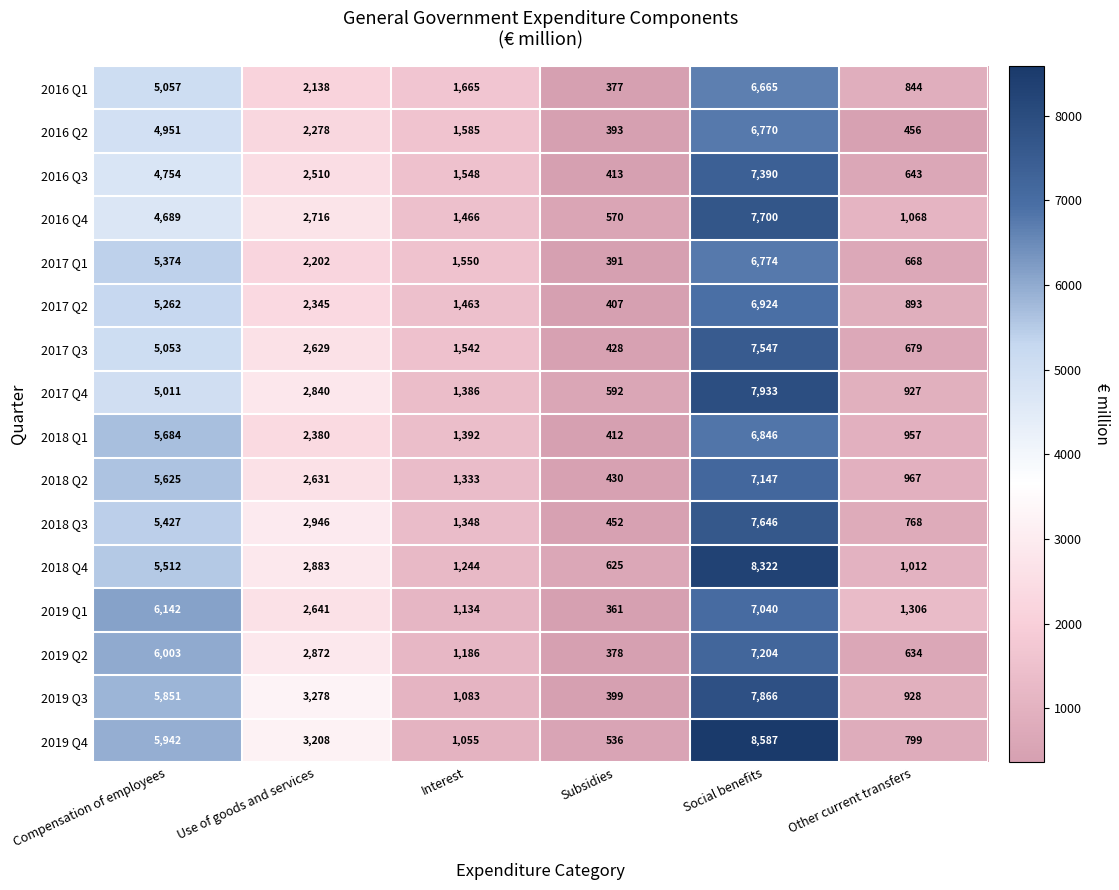

List the series in order of their peak value, highest first.

2019 Q4, 2018 Q4, 2017 Q4, 2019 Q3, 2016 Q4, 2018 Q3, 2017 Q3, 2016 Q3, 2019 Q2, 2018 Q2, 2019 Q1, 2017 Q2, 2018 Q1, 2017 Q1, 2016 Q2, 2016 Q1